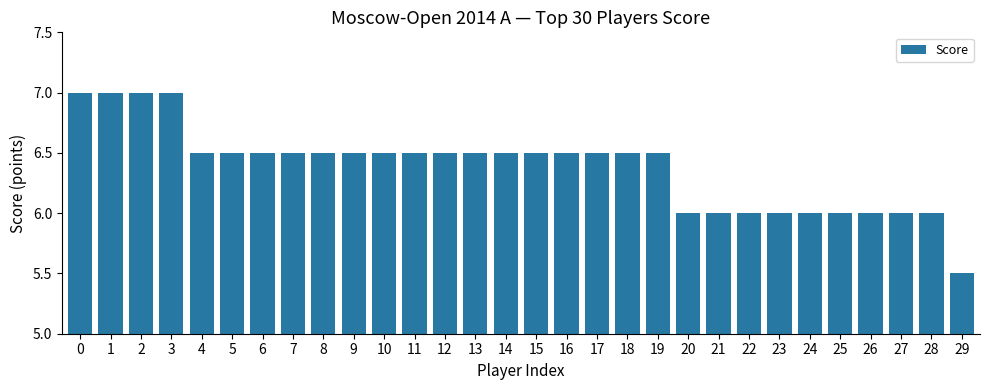

Read the value at 0.

7.0